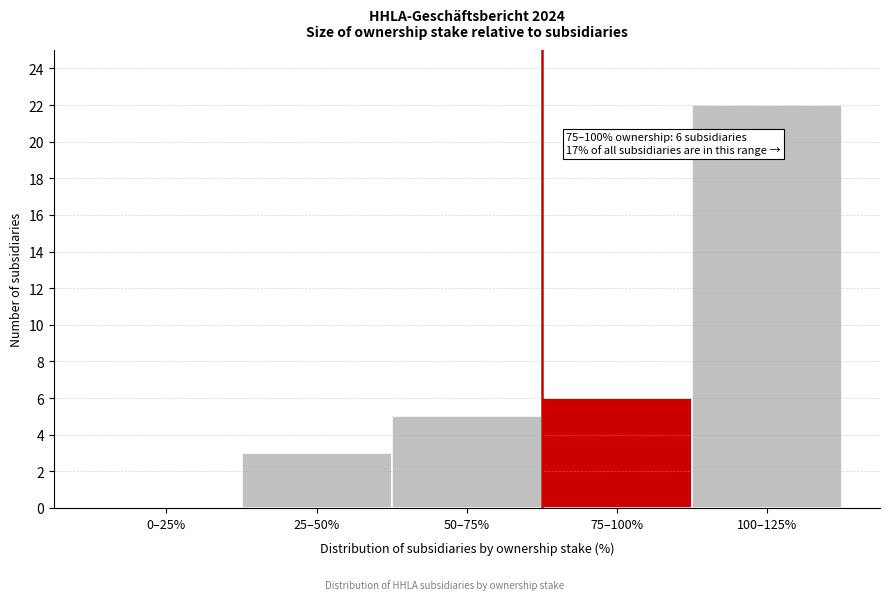

Reading right to left, transcribe all the data shown in this chart.

100–125%=22	75–100%=6	50–75%=5	25–50%=3	0–25%=0